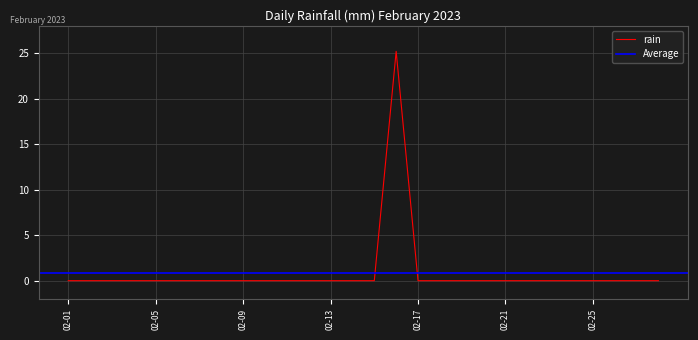

The value of rain at 02-25 is 0.0. True or false?

True